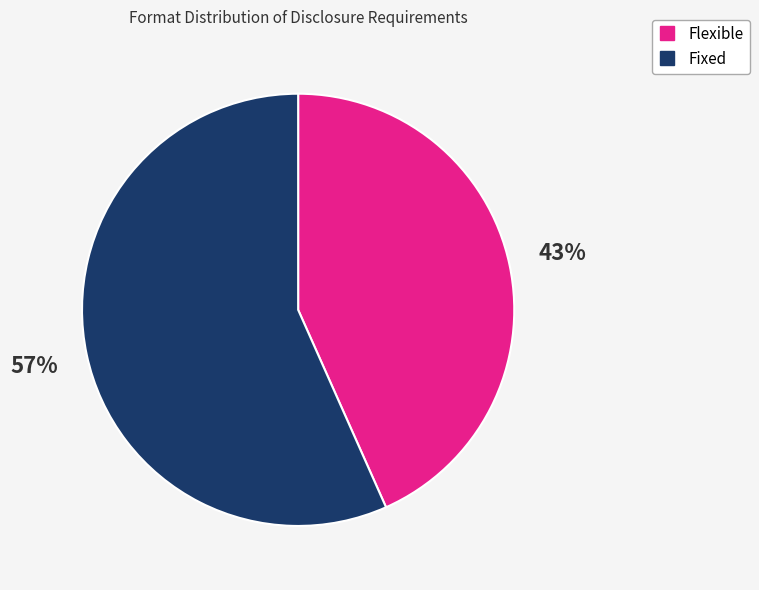

Which category accounts for the majority?

Fixed